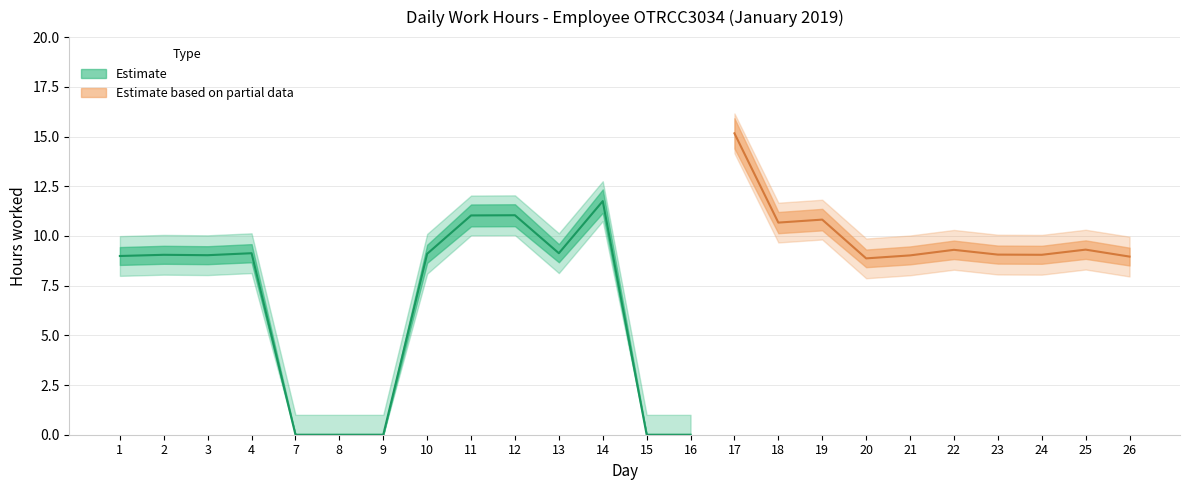

Does the chart display data point markers on the line(s)?

No